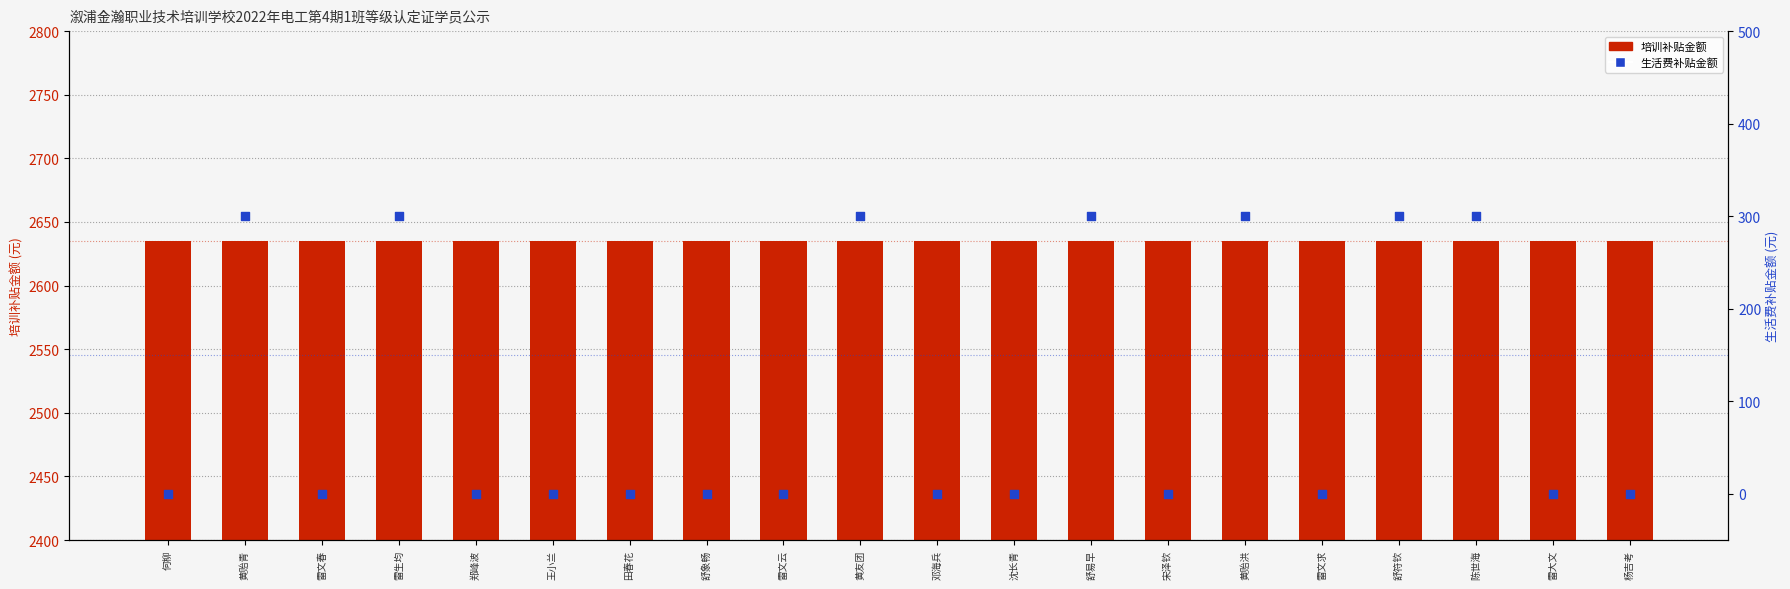

Which series has the largest Y range (max minus min)?

生活费补贴金额